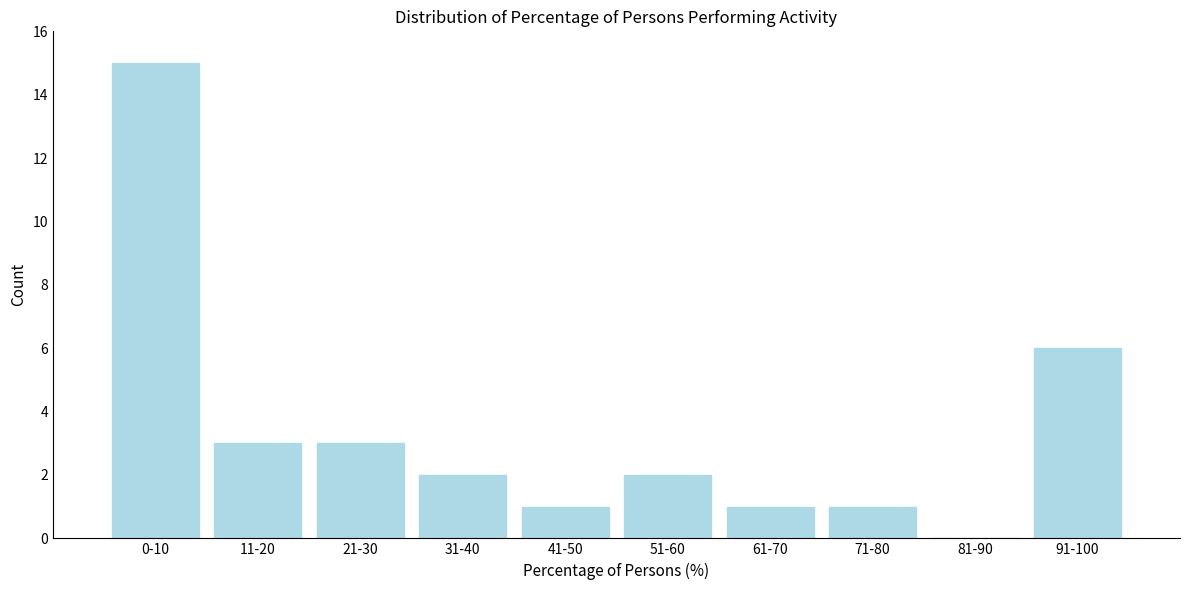

Reading right to left, transcribe all the data shown in this chart.

91-100=6	81-90=0	71-80=1	61-70=1	51-60=2	41-50=1	31-40=2	21-30=3	11-20=3	0-10=15